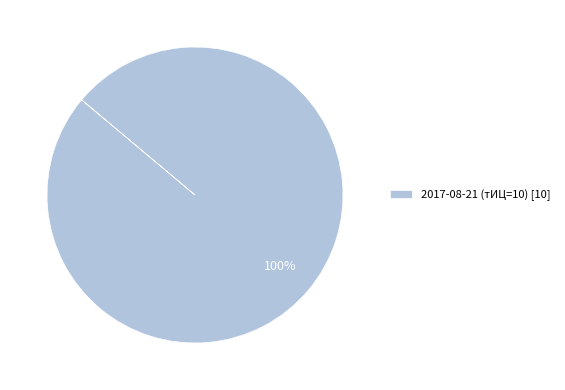

To the nearest percent, what percentage of the pie is 2017-08-21 (тИЦ=10) [10]?

100%